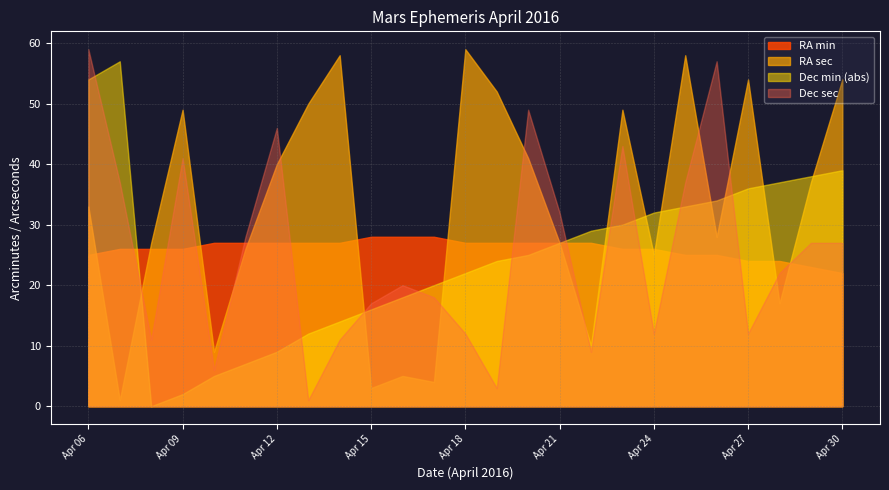

How many data points in RA min are less than 27?

12